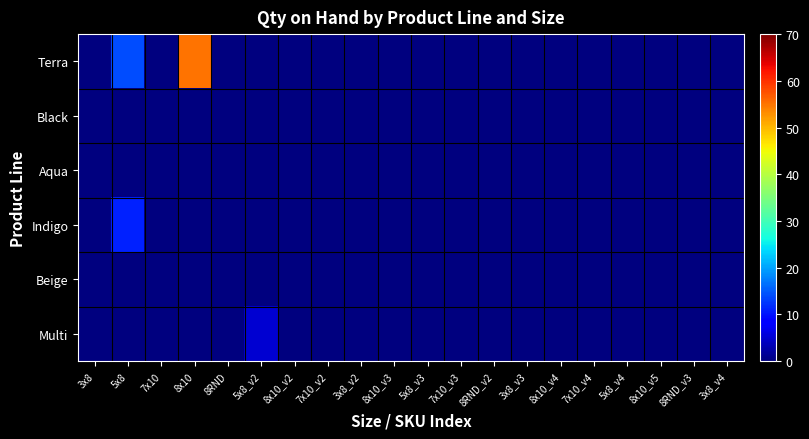

Which series changed the most between 7x10 and 8x10_v3?

Terra